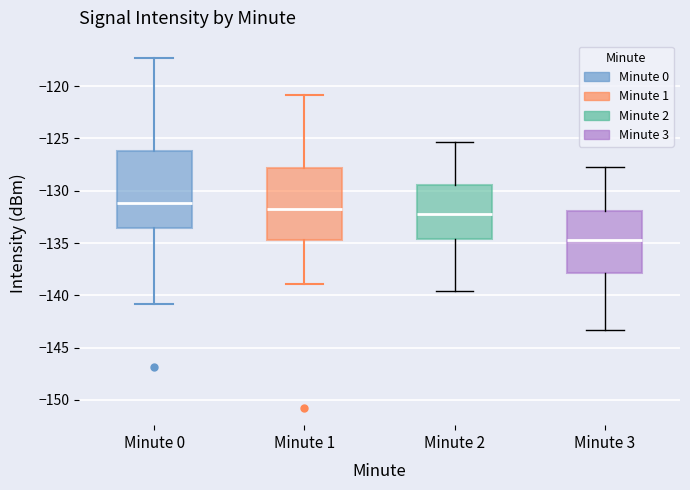

Where does the lower whisker of the box for Minute 2 end on the y-axis? The values are not printed on the chart, so give them approximately, as read against the axis.

-139.5